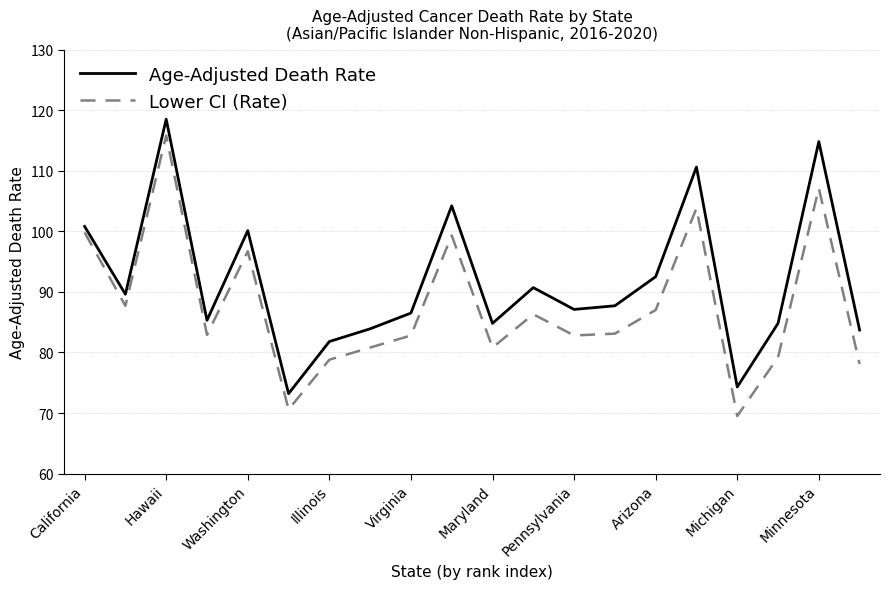

Which series has the largest total across all categories?

Age-Adjusted Death Rate